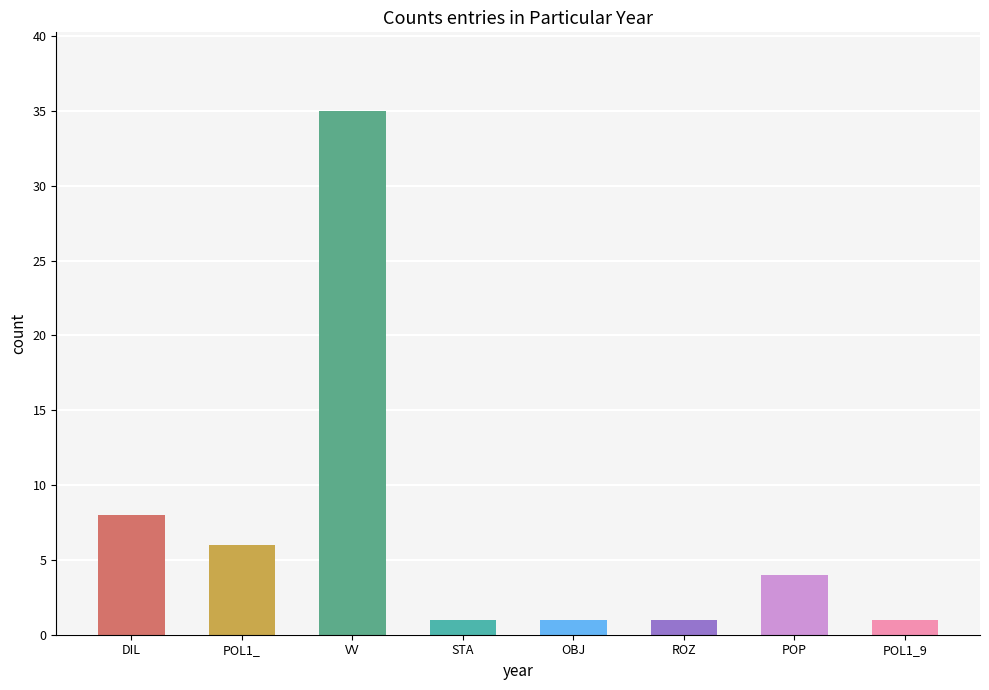

Reading left to right, list all the values displayed in this chart.

8	6	35	1	1	1	4	1